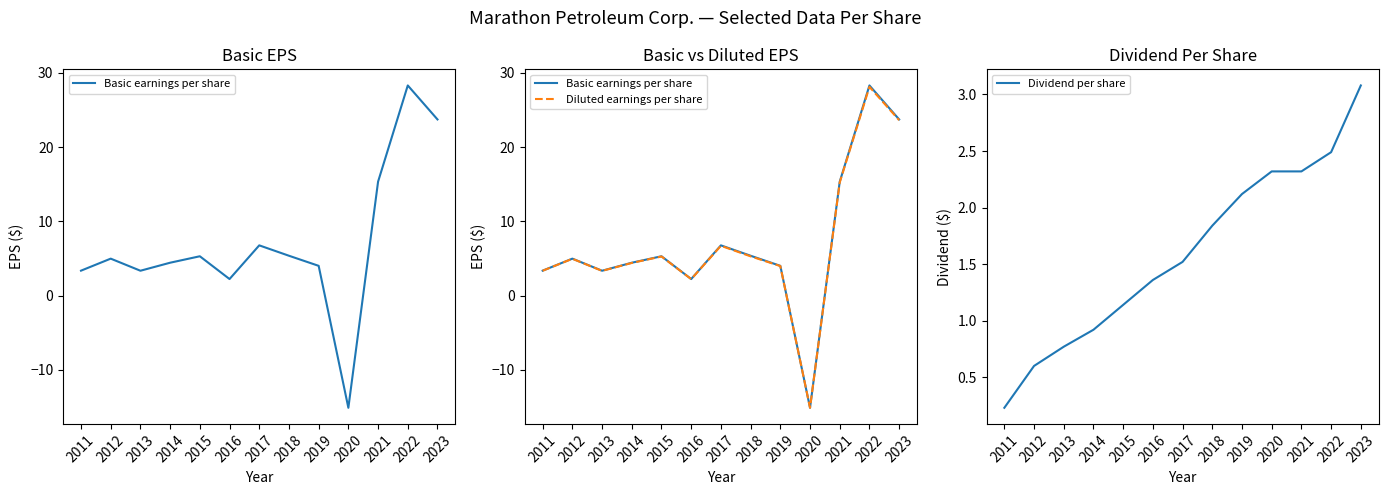

Reading right to left, transcribe all the data shown in this chart.

Basic earnings per share: 2023=23.7	2022=28.3	2021=15.3	2020=-15.1	2019=4.0	2018=5.4	2017=6.8	2016=2.2	2015=5.3	2014=4.4	2013=3.3	2012=5.0	2011=3.4
Diluted earnings per share: 2023=23.6	2022=28.1	2021=15.2	2020=-15.1	2019=4.0	2018=5.3	2017=6.7	2016=2.2	2015=5.3	2014=4.4	2013=3.3	2012=5.0	2011=3.3
Dividend per share: 2023=3.1	2022=2.5	2021=2.3	2020=2.3	2019=2.1	2018=1.8	2017=1.5	2016=1.4	2015=1.1	2014=0.9	2013=0.8	2012=0.6	2011=0.2